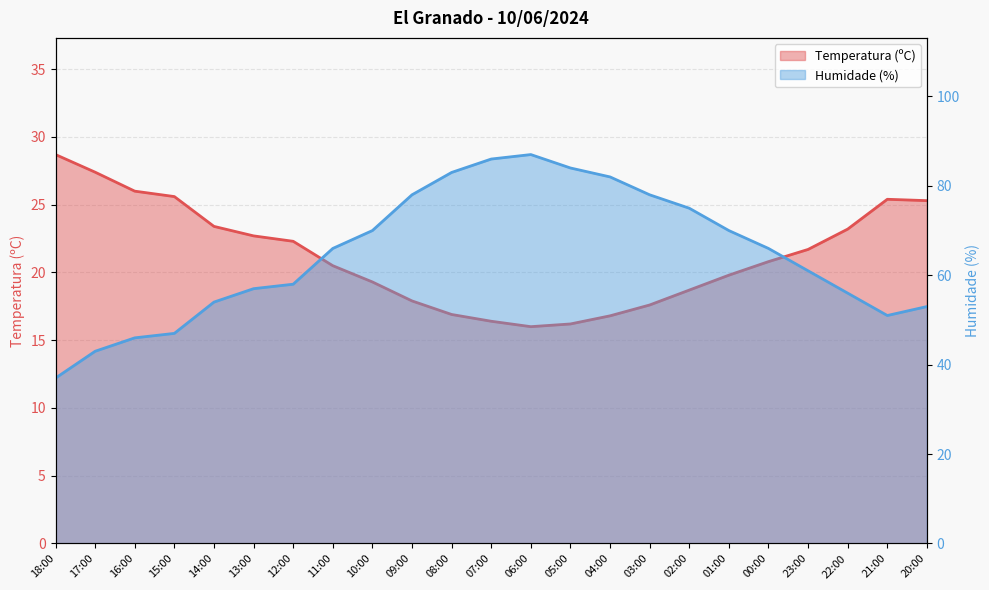

At which label is Temperatura (ºC) closest to 22?

12:00